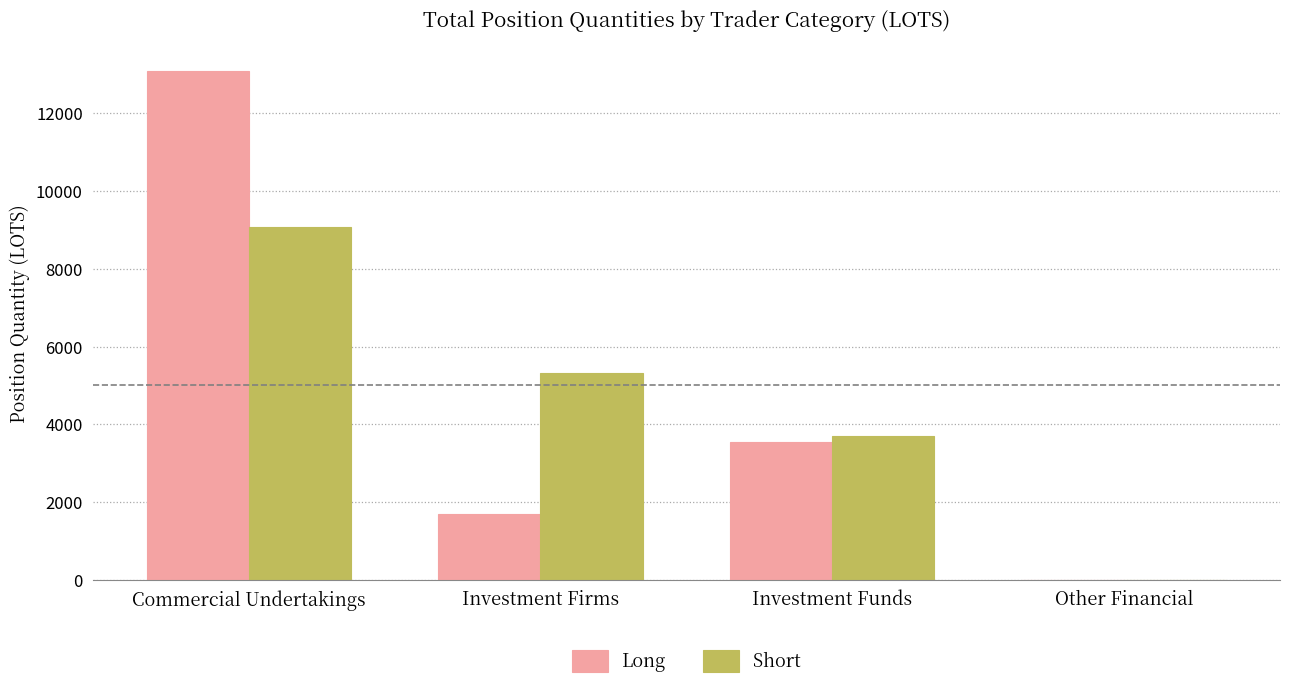

What is the sum of all Long values?

18327.6